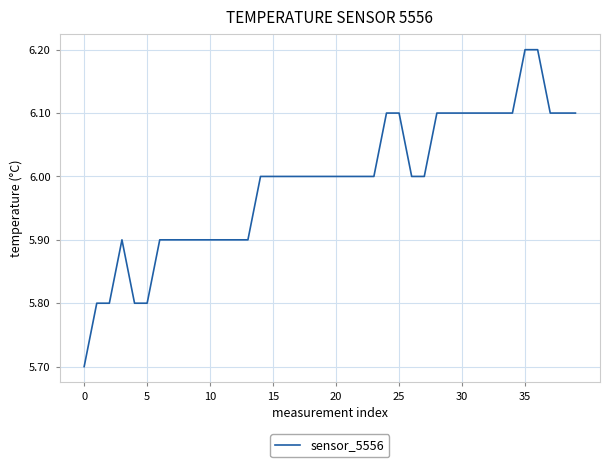

Reading right to left, what are all the values shown in this chart?

6.1	6.1	6.1	6.2	6.2	6.1	6.1	6.1	6.1	6.1	6.1	6.1	6.0	6.0	6.1	6.1	6.0	6.0	6.0	6.0	6.0	6.0	6.0	6.0	6.0	6.0	5.9	5.9	5.9	5.9	5.9	5.9	5.9	5.9	5.8	5.8	5.9	5.8	5.8	5.7